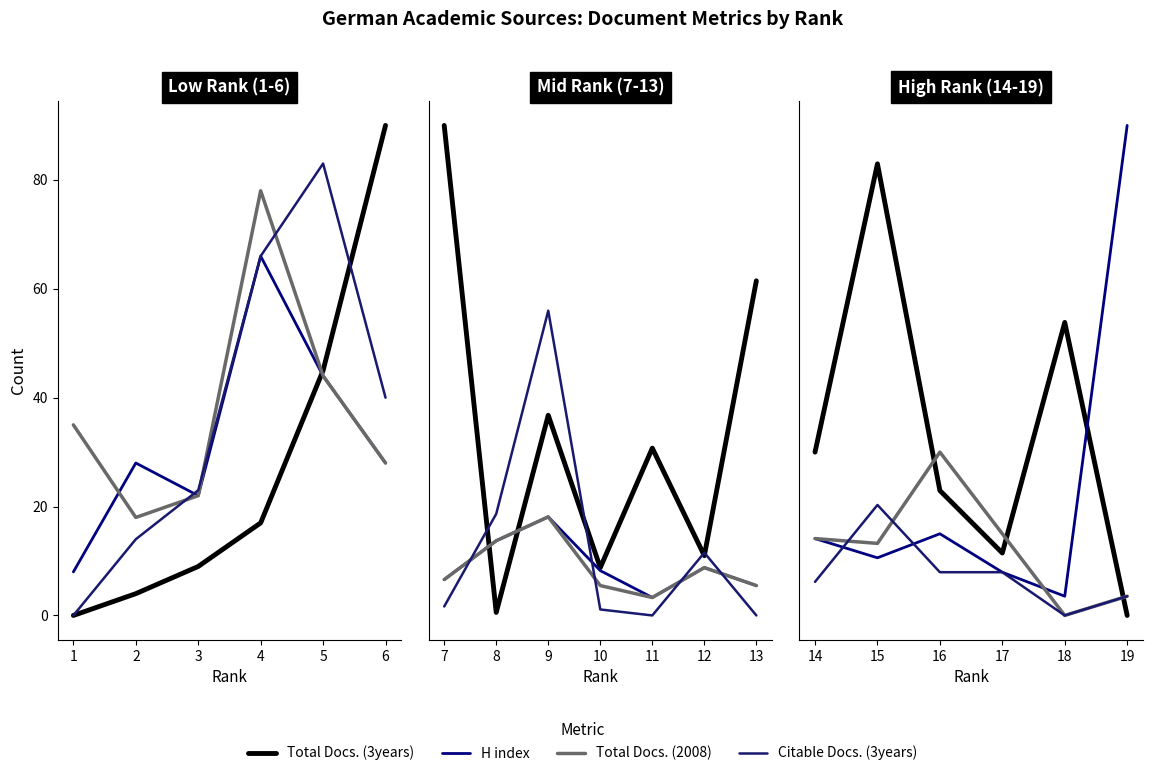

Count the number of categories in the chart.

6